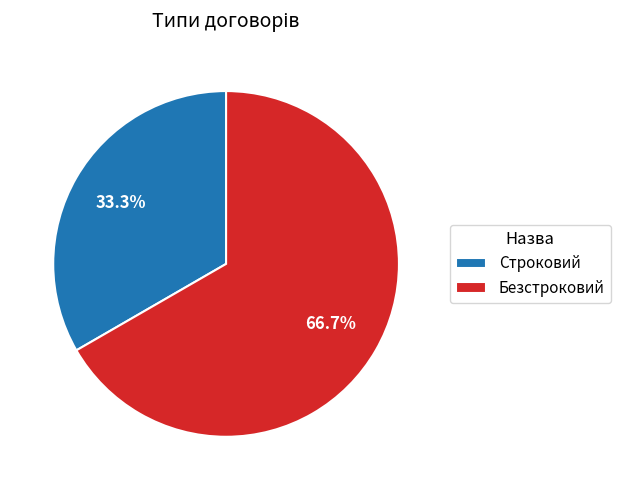

Does any single category account for the majority?

Yes